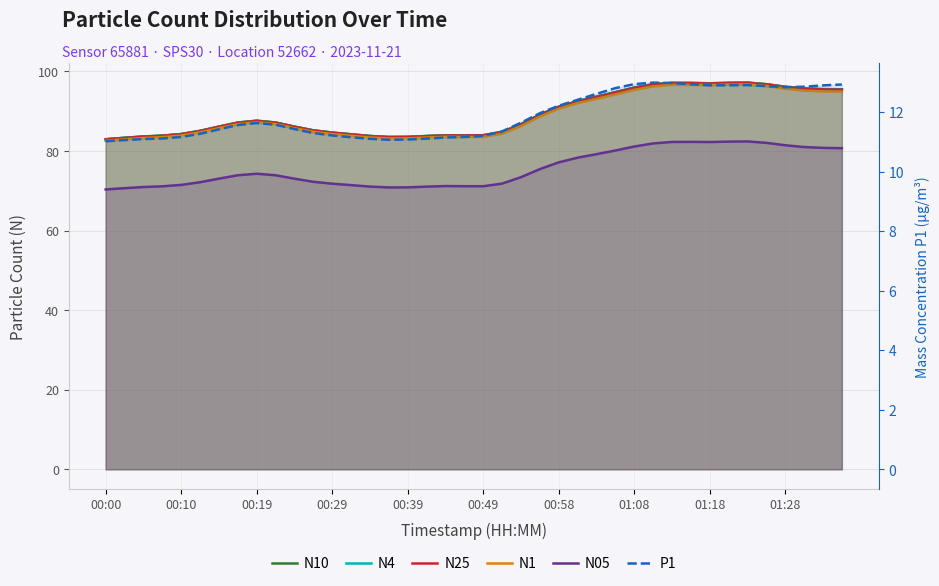

What is the difference between the maximum and minimum values in the N05 series?

12.1